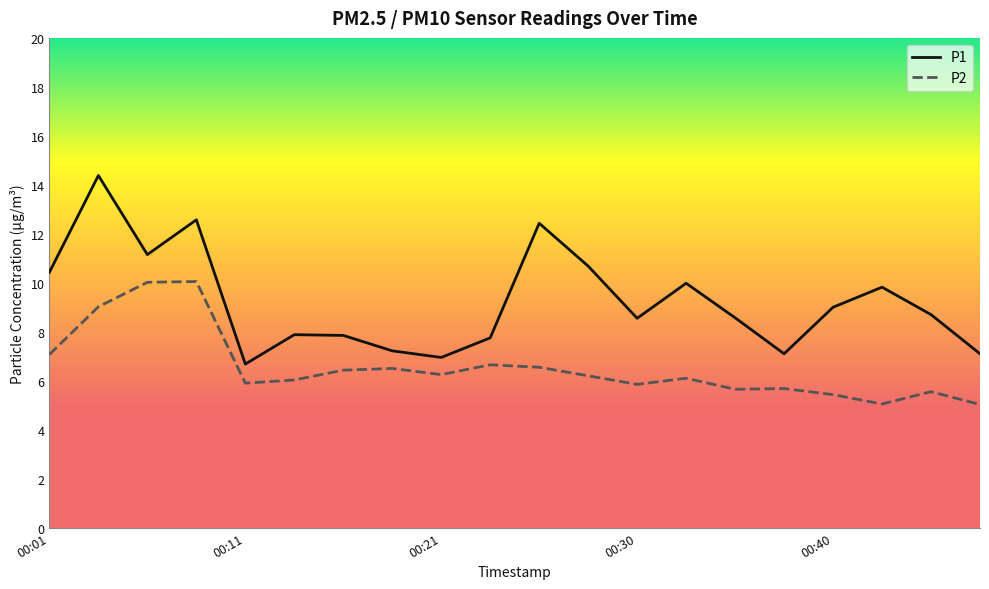

What is the maximum value shown in the chart?

14.4